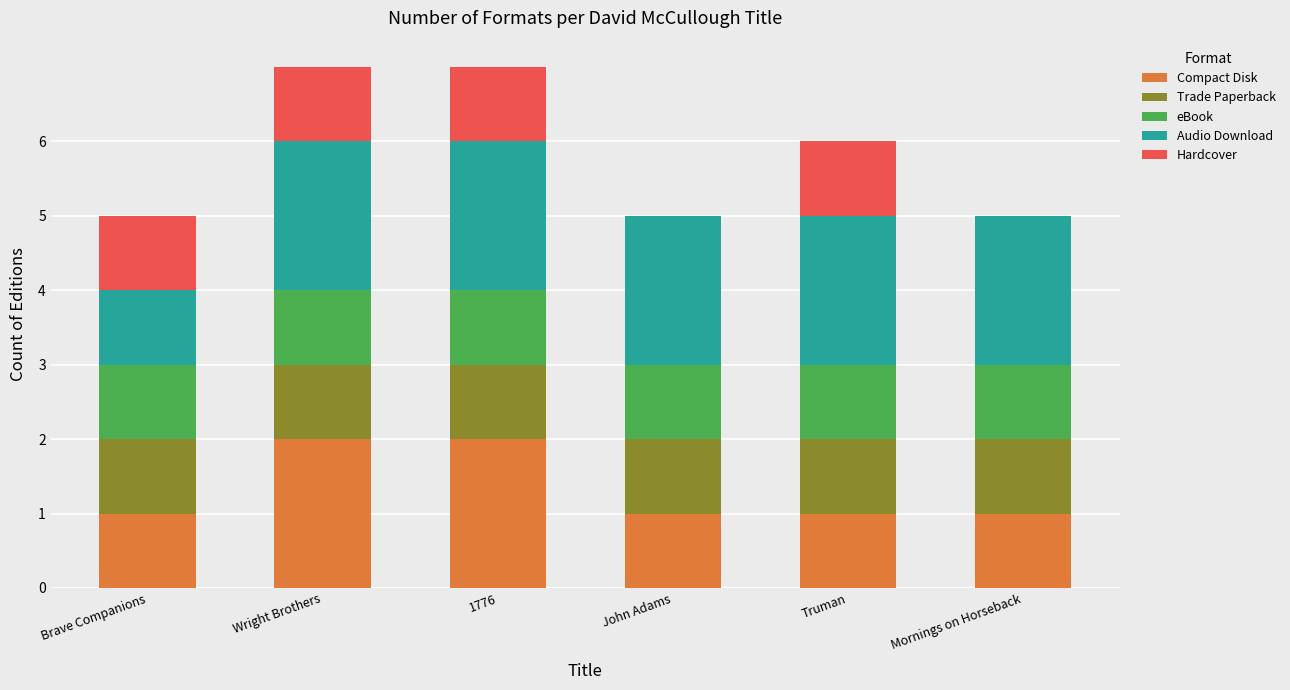

True or false: Compact Disk has a value of 1 at Brave Companions.

True